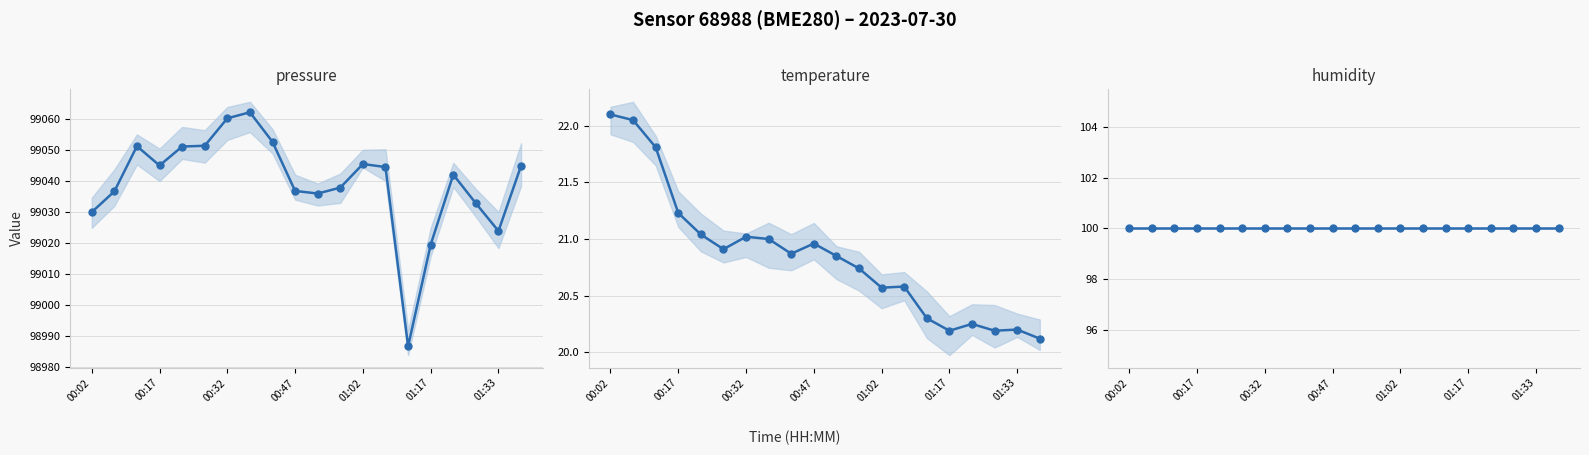

Is it true that humidity equals 100.0 at 01:02?

True